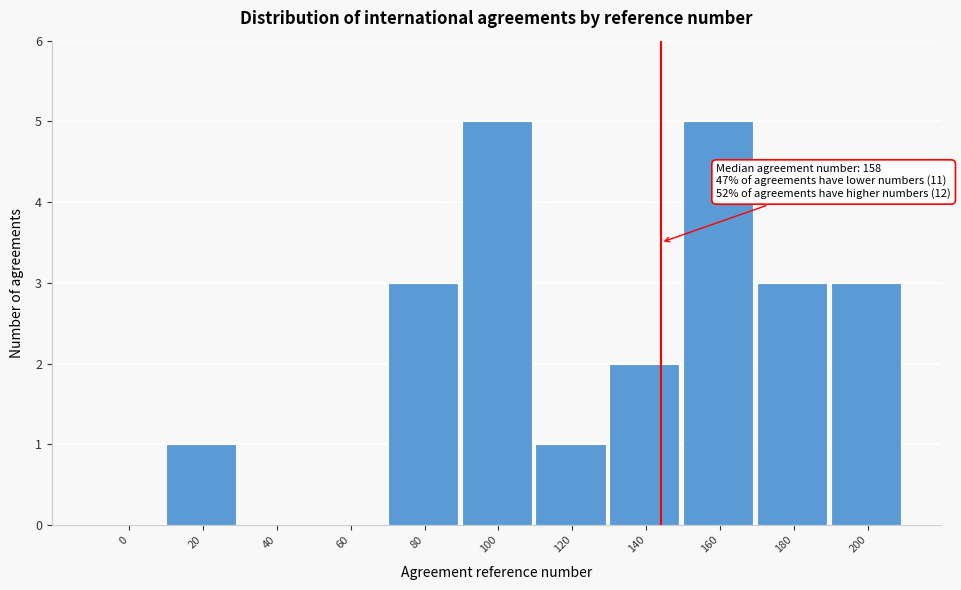

Reading right to left, list all the values displayed in this chart.

200=3	180=3	160=5	140=2	120=1	100=5	80=3	60=0	40=0	20=1	0=0